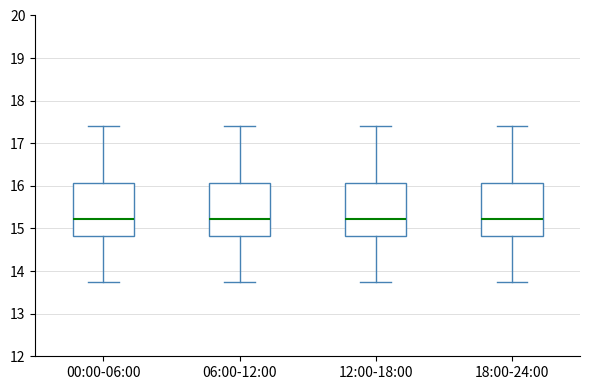

Where does the upper whisker of the box for 18:00-24:00 end on the y-axis? The values are not printed on the chart, so give them approximately, as read against the axis.

17.4